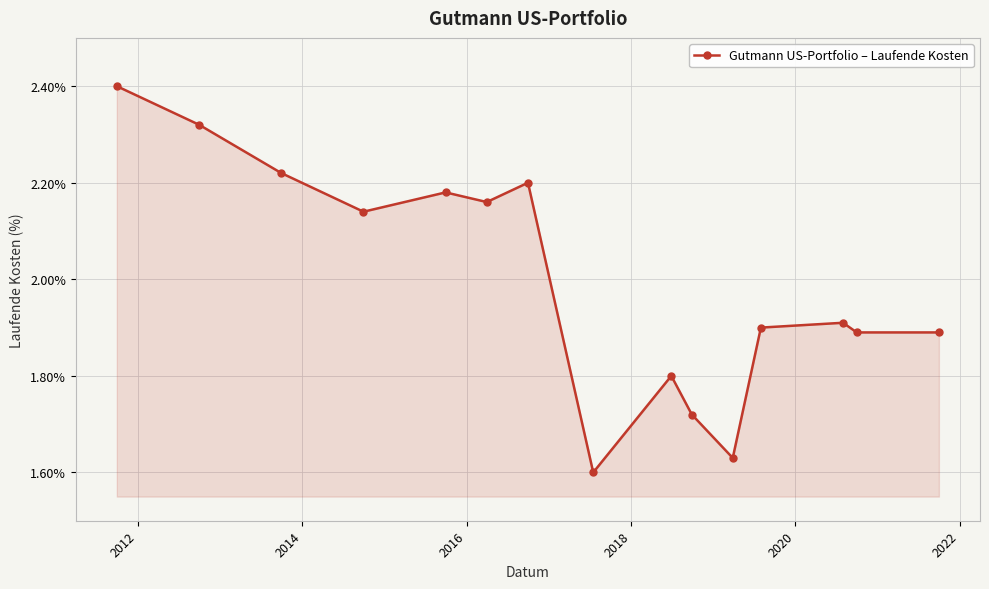

How many interior local peaks (higher than both neighbors) does the data have?

4